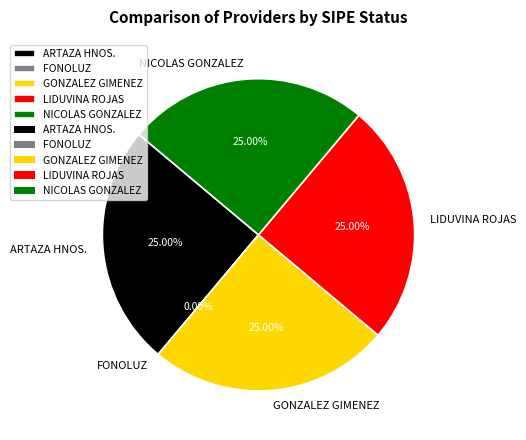

The NICOLAS GONZALEZ ODDONE SAECA slice represents 15% of the pie. True or false?

False